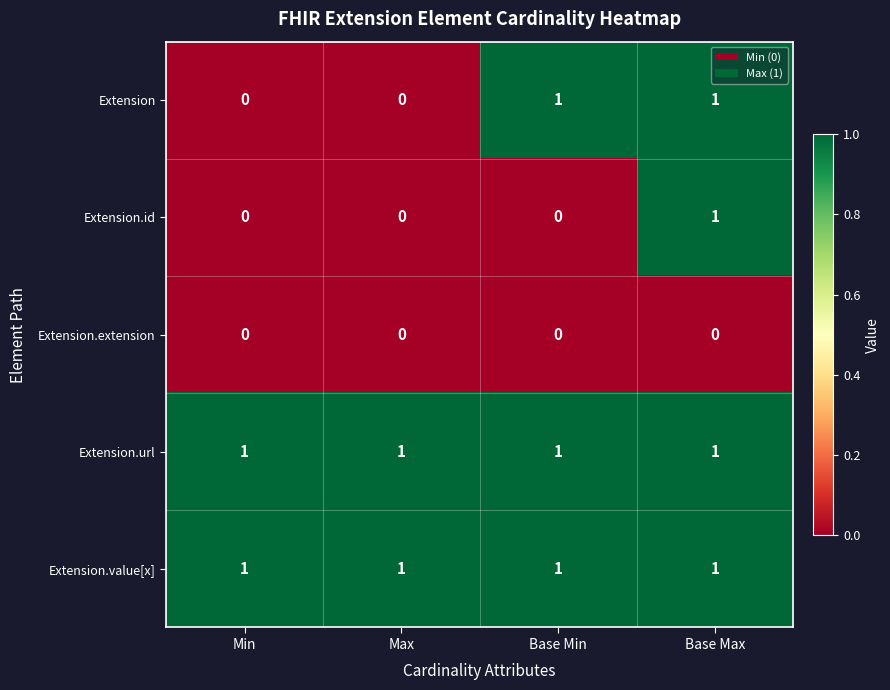

Which series changed the most between Base Min and Base Max?

Extension.id